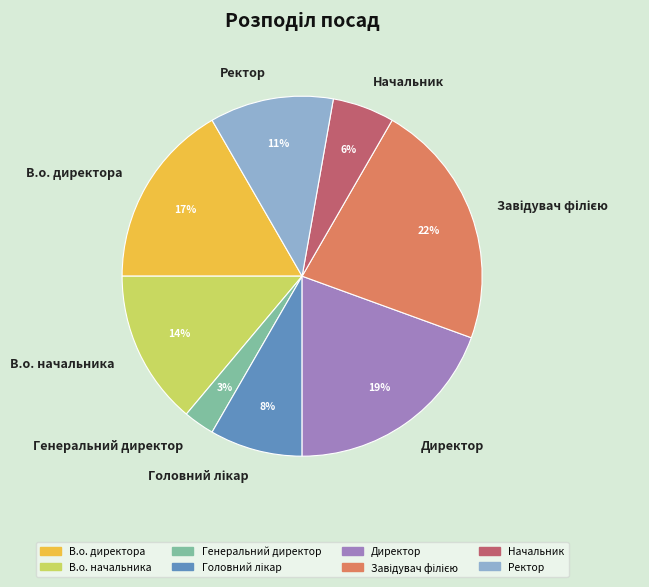

Does any single category account for the majority?

No